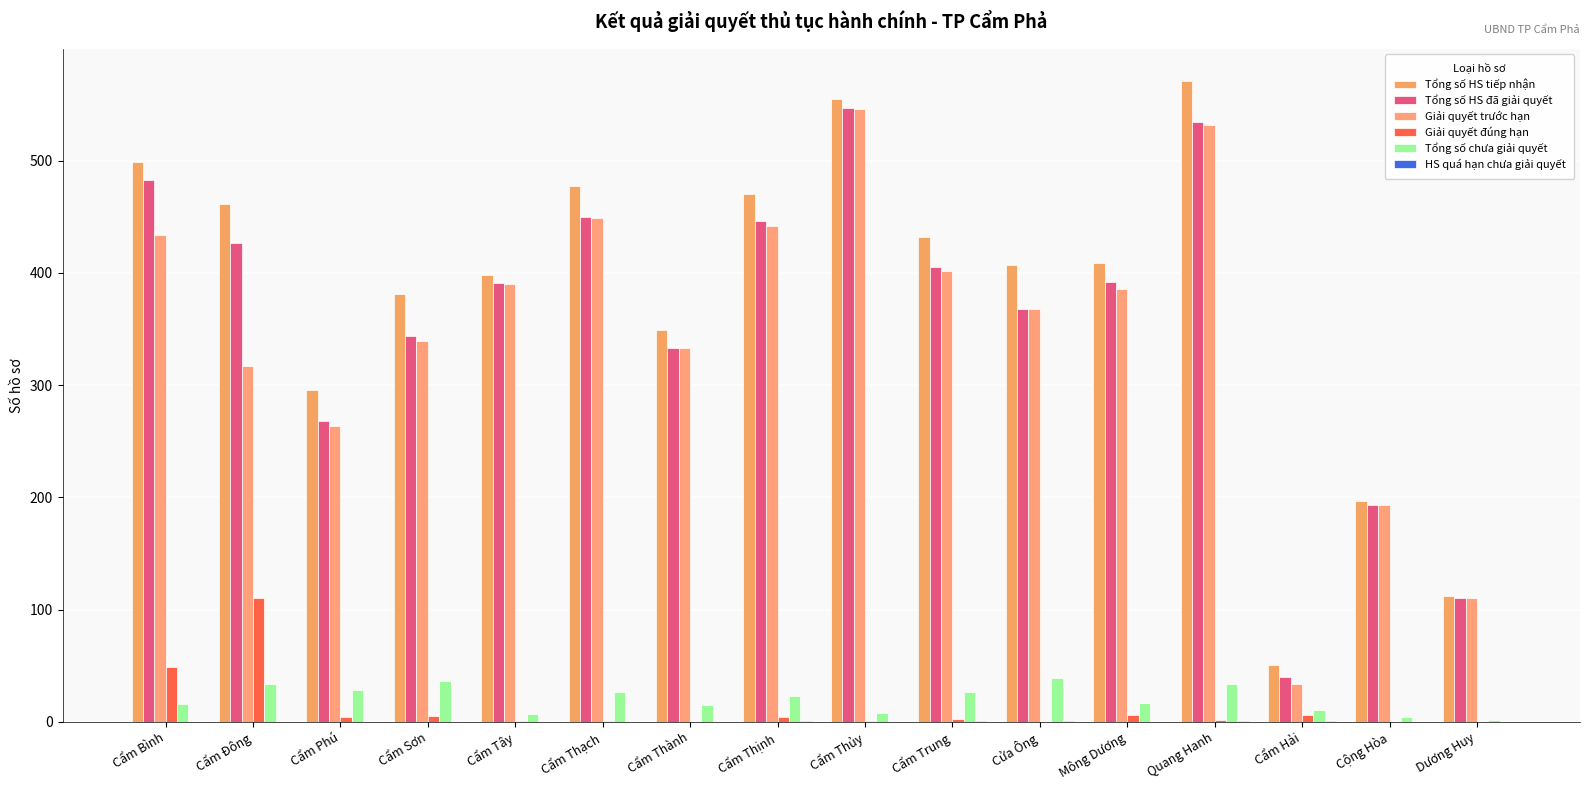

What is the label of the 16th bar from the right?

Cẩm Bình